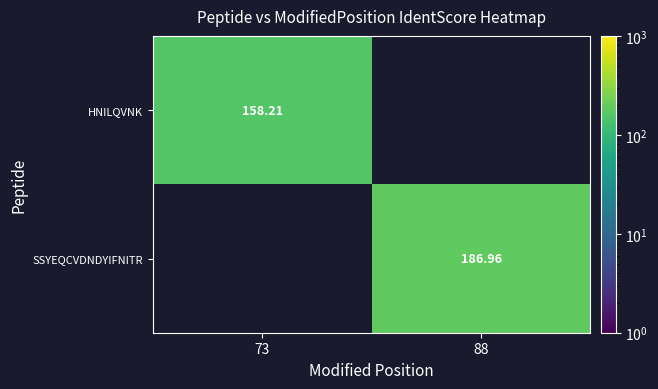

Is the value of HNILQVNK at 73 greater than the value of SSYEQCVDNDYIFNITR at 88?

No